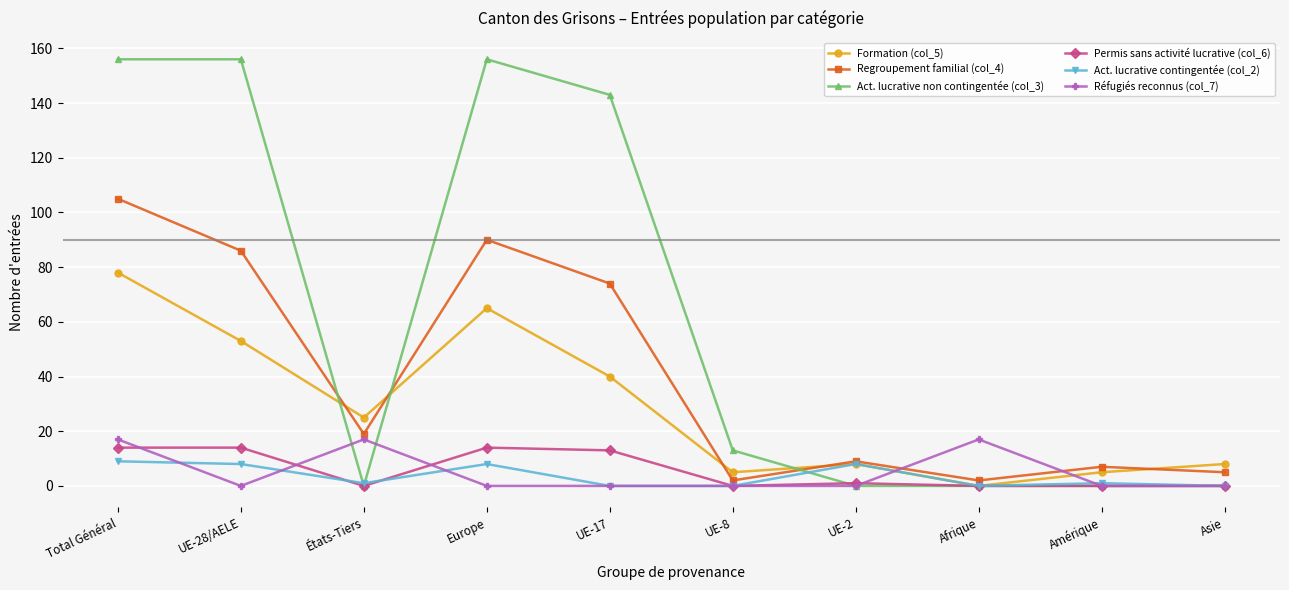

True or false: Permis sans activité lucrative (col_6) has more than 0 interior local peaks.

True